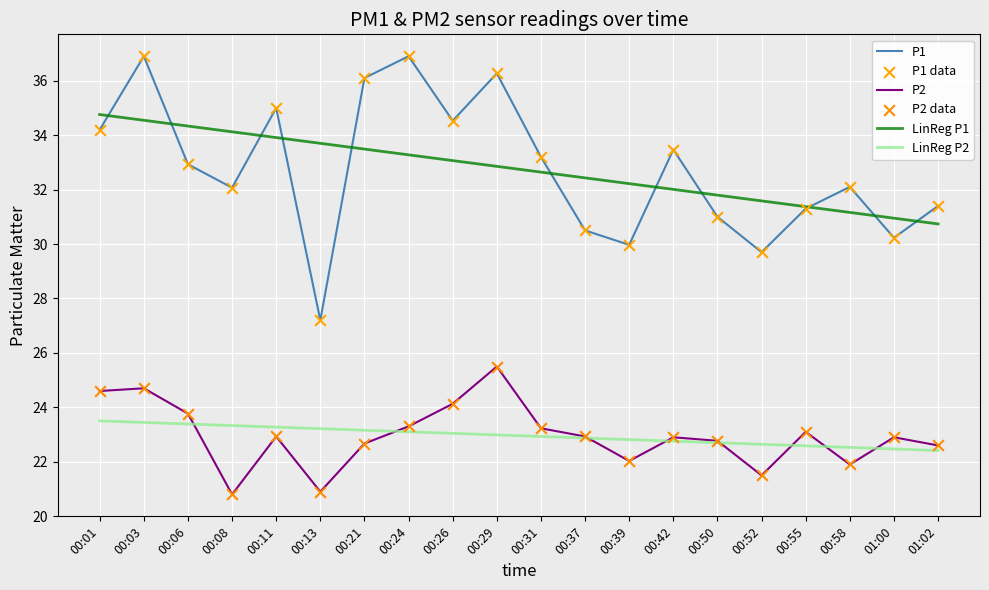

What is the total value across all series at 00:26?

114.8